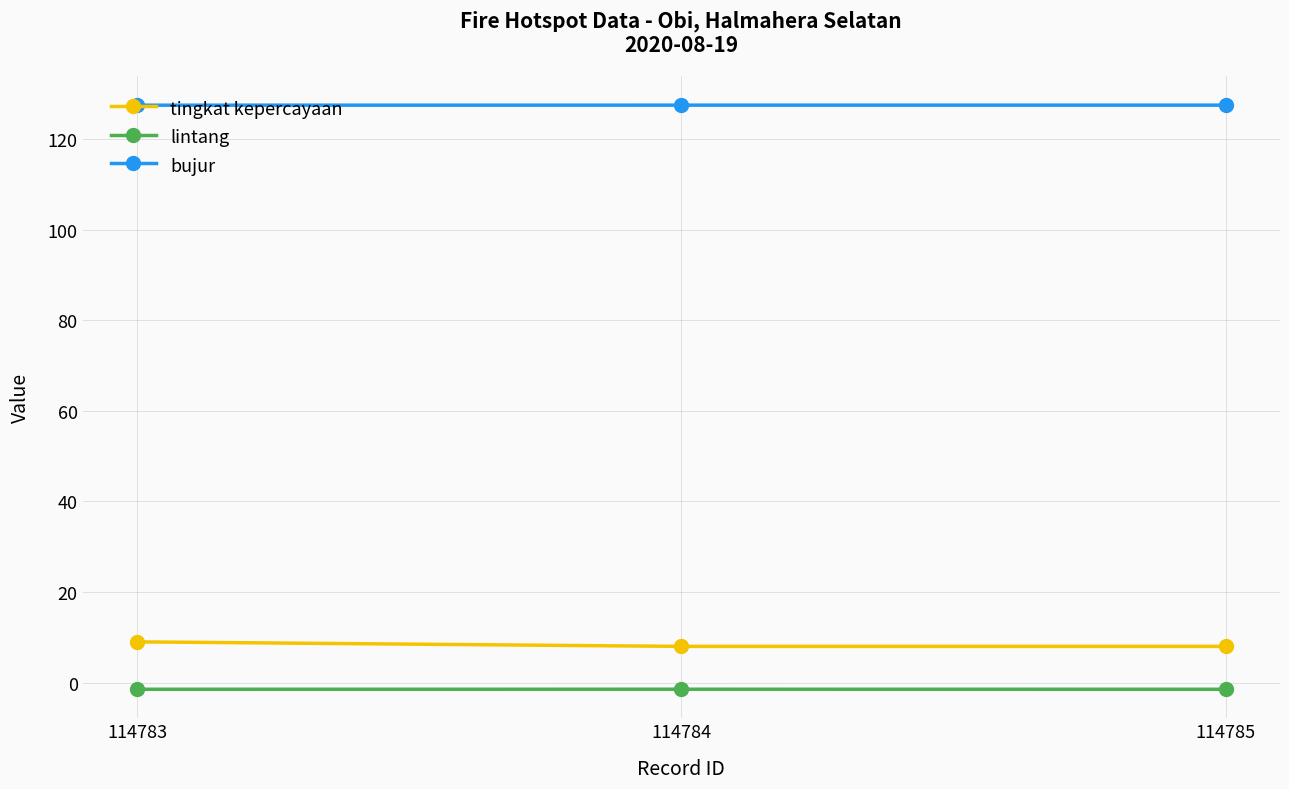

Rank the series at 114784 from highest to lowest value.

bujur, tingkat kepercayaan, lintang